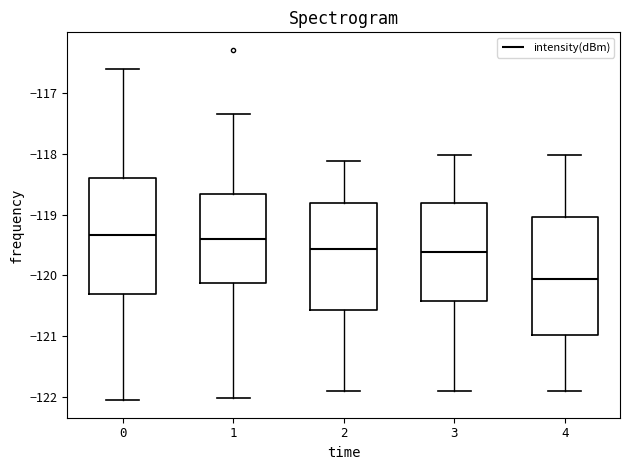

Reading left to right, transcribe this box plot: for each box, give where its median line is, the range the box spans, and where its two whiskers end, as read against the y-axis. The values are not printed on the chart, so give them approximately, as read against the axis.

0: median -119.3, box -120.3 to -118.4, whiskers -122.1 to -116.6
1: median -119.4, box -120.1 to -118.7, whiskers -122.0 to -117.3
2: median -119.6, box -120.6 to -118.8, whiskers -121.9 to -118.1
3: median -119.6, box -120.4 to -118.8, whiskers -121.9 to -118.0
4: median -120.1, box -121.0 to -119.0, whiskers -121.9 to -118.0